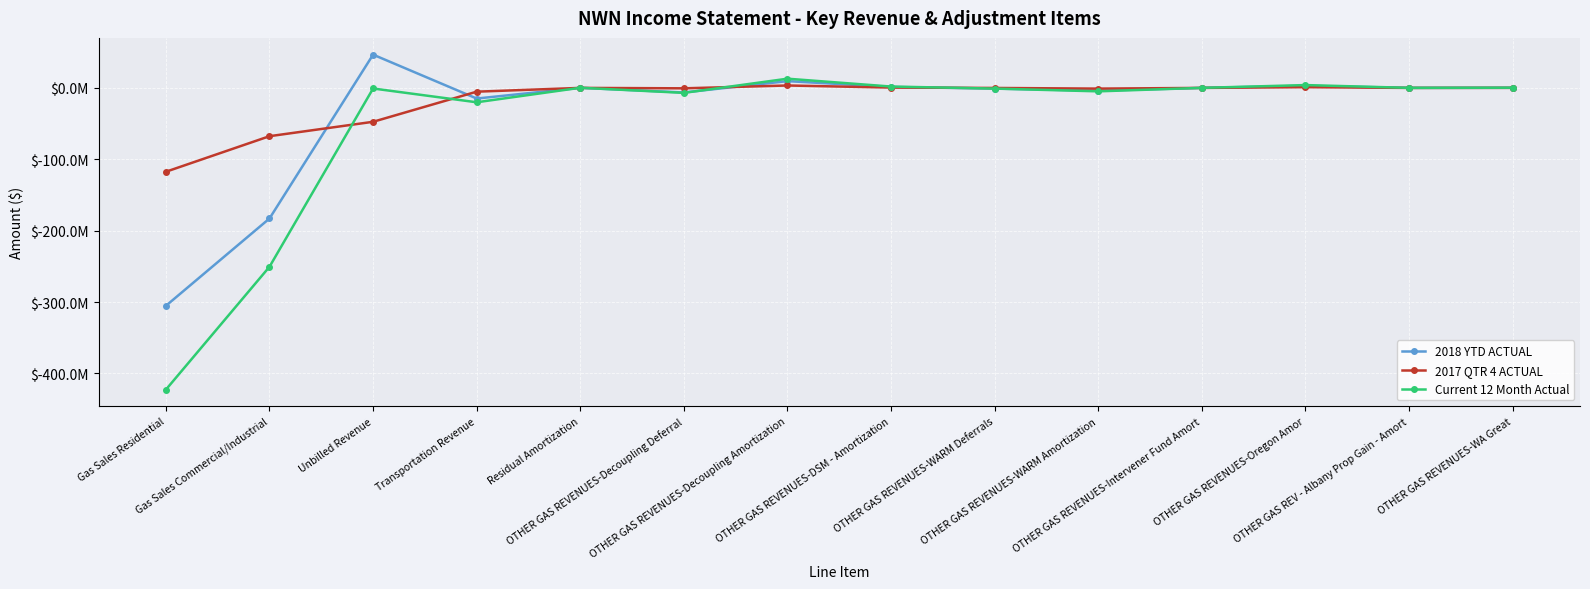

Reading left to right, list all the values displayed in this chart.

2018 YTD ACTUAL: -305263273.4	-182919539.9	46643279.5	-14865853.8	176205.4	-6372709.9	9522536.4	1421757.2	-897003.1	-3838767.0	64192.2	2944545.2	81467.3	211243.5
2017 QTR 4 ACTUAL: -117436486.8	-67621053.0	-47436797.8	-5246206.9	57633.2	-552505.5	3418267.4	505035.4	-34805.7	-950831.1	34751.3	1054183.2	24460.1	93199.1
Current 12 Month Actual: -422699760.2	-250540593.0	-793518.3	-20112060.7	233838.6	-6925215.4	12940803.8	1926792.6	-931808.8	-4789598.1	98943.5	3998728.4	105927.3	304442.5